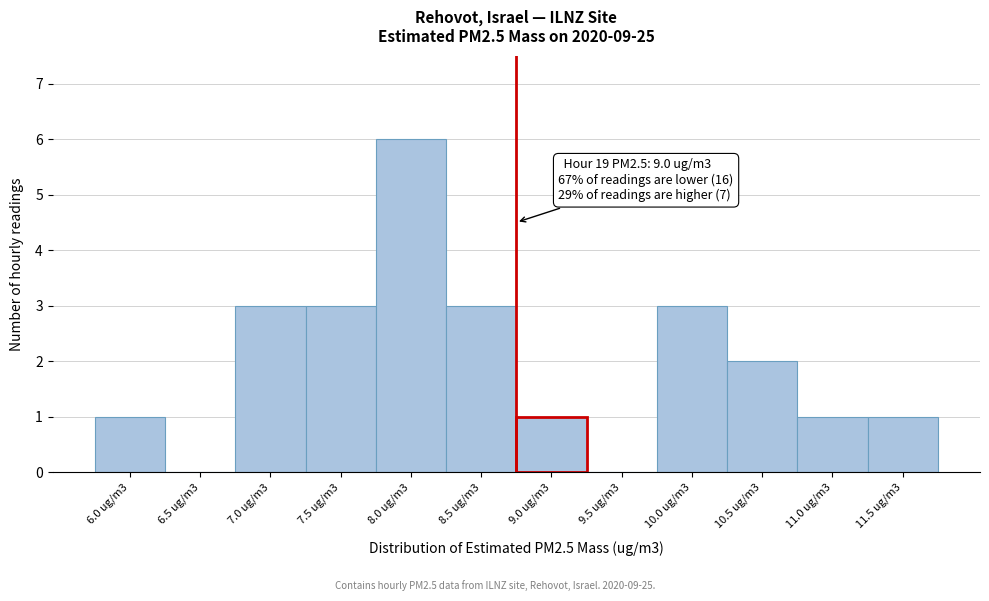

Reading left to right, transcribe all the data shown in this chart.

6.0 ug/m3=1	6.5 ug/m3=0	7.0 ug/m3=3	7.5 ug/m3=3	8.0 ug/m3=6	8.5 ug/m3=3	9.0 ug/m3=1	9.5 ug/m3=0	10.0 ug/m3=3	10.5 ug/m3=2	11.0 ug/m3=1	11.5 ug/m3=1